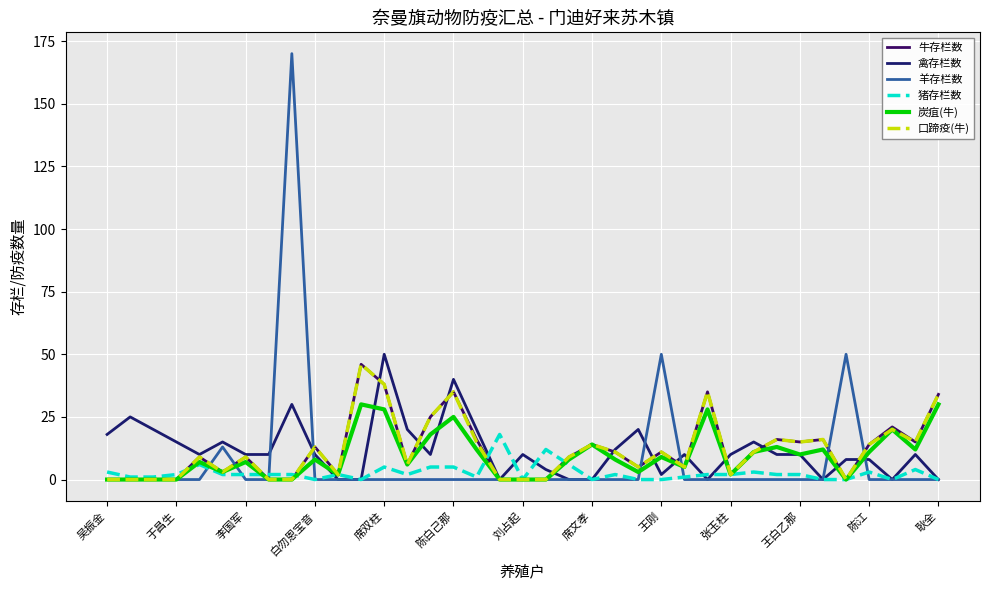

Does the chart display data point markers on the line(s)?

No